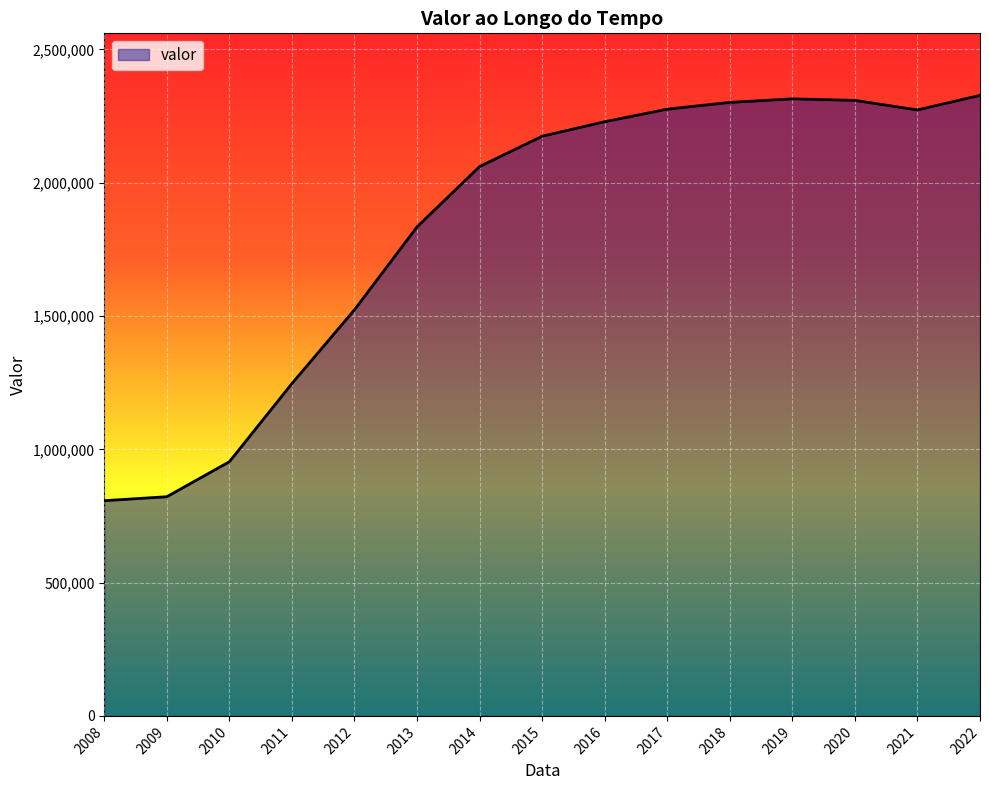

What is the difference between the values at 2008 and 2021?

1465936